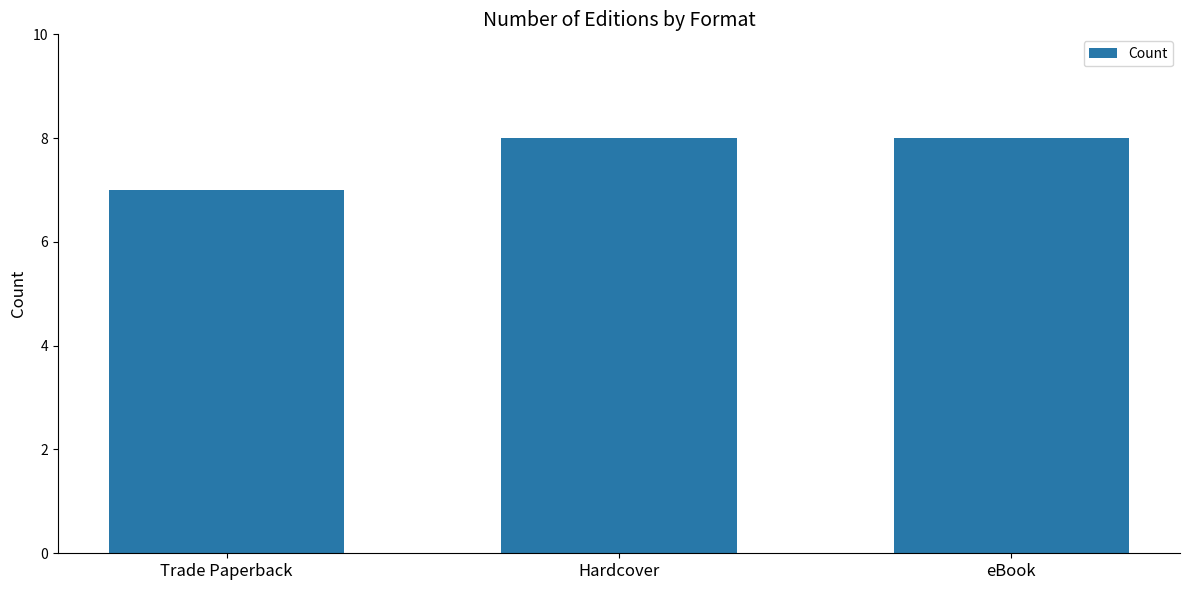

How many bars are there in total?

3